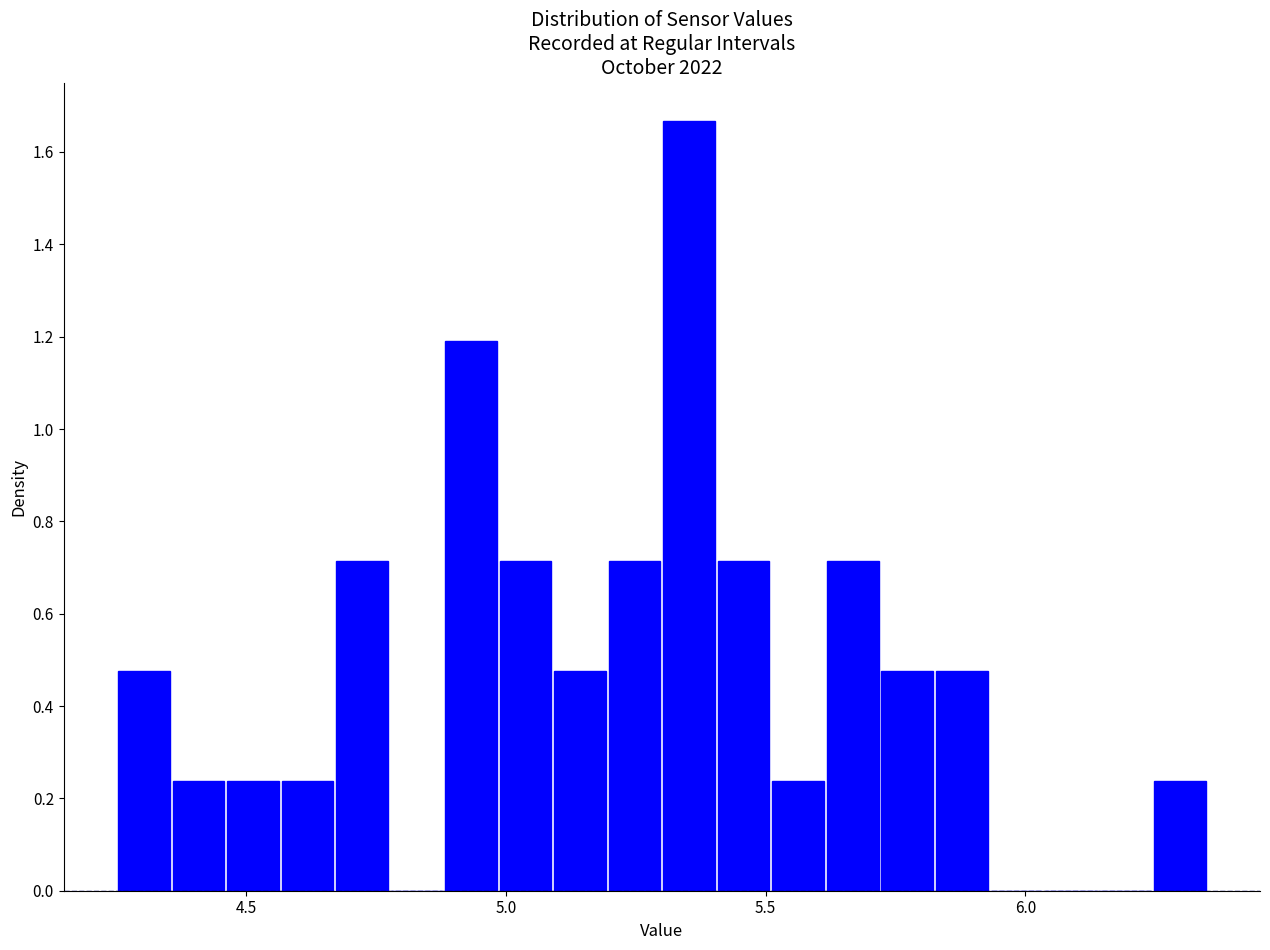

Read against the x-axis, roughly where is the centre of the tallest bar?

5.35